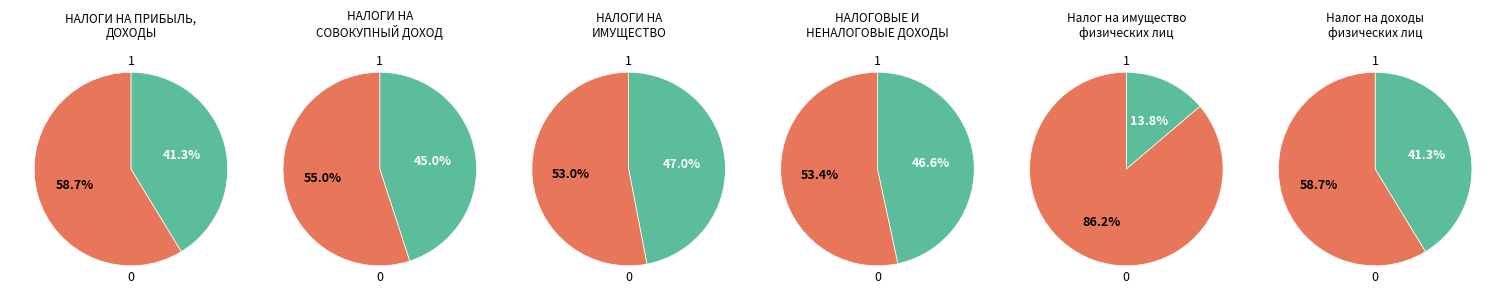

True or false: 1 accounts for 53% of the total.

True